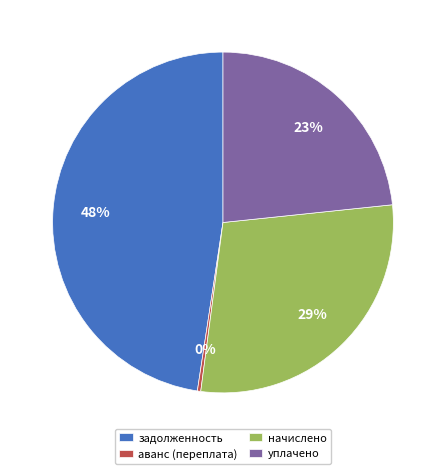

Does уплачено represent more than half of the total?

No